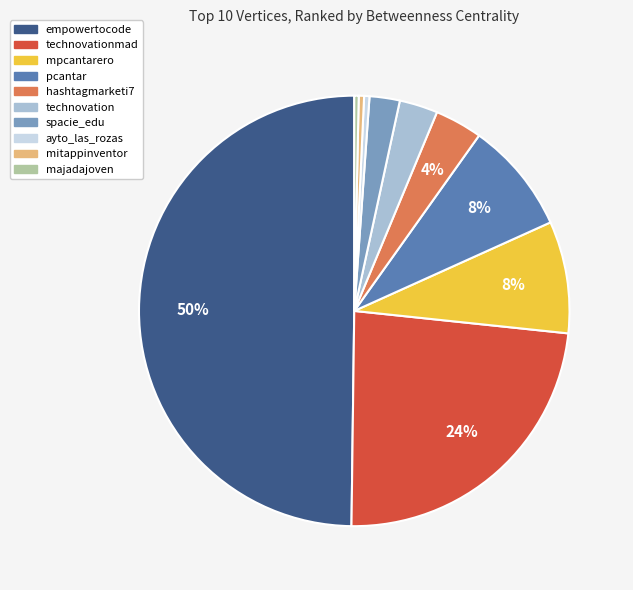

Is the sum of pcantar and technovationmad greater than half?

No